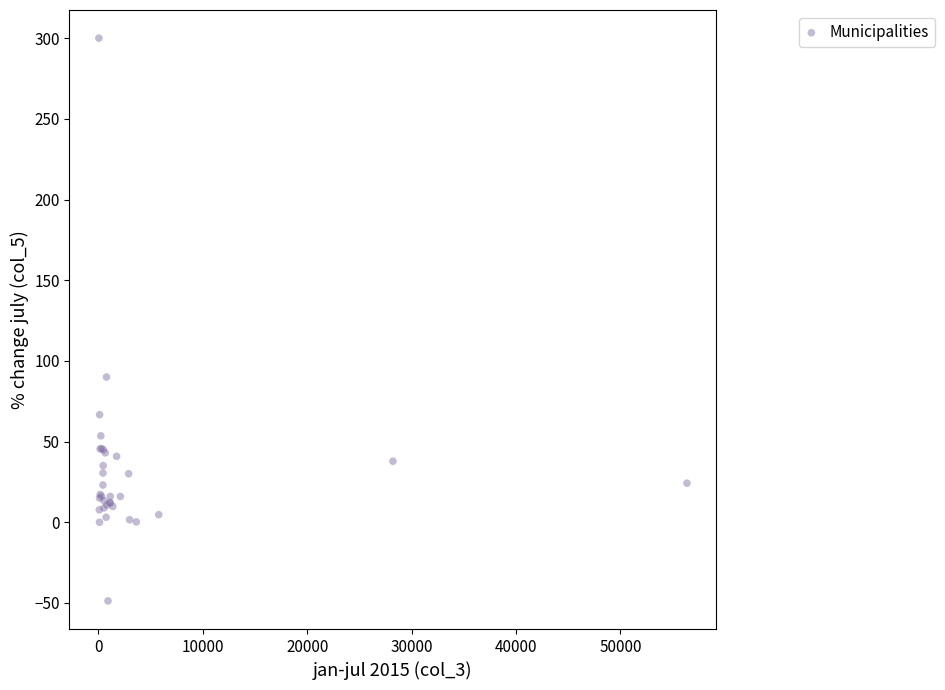

What Y value in the scatter plot is closest to 125?

90.0